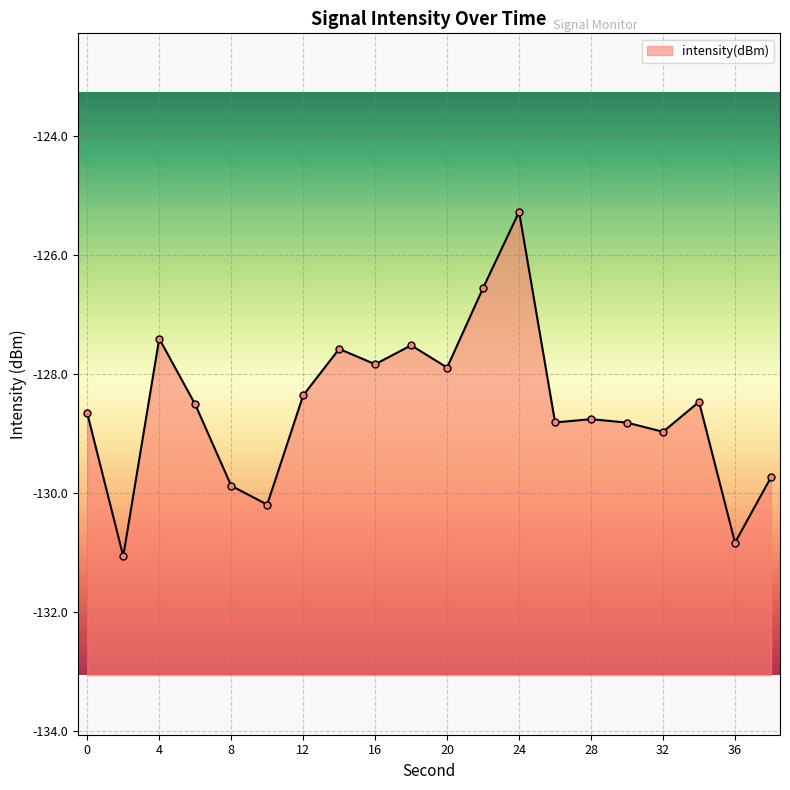

List the labels in order of value, smallest first.

2, 36, 10, 8, 38, 32, 30, 26, 28, 0, 6, 34, 12, 20, 16, 14, 18, 4, 22, 24